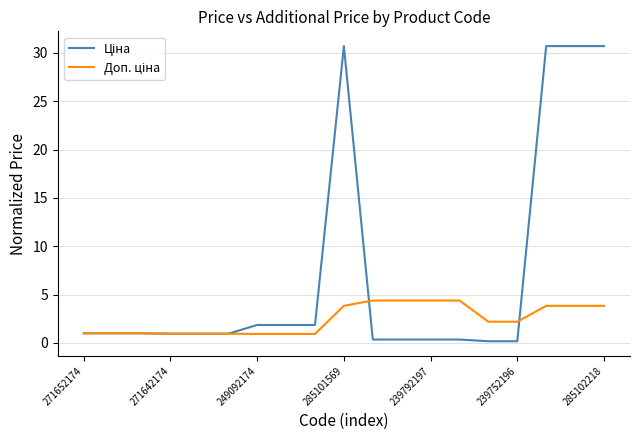

What is the greatest value displayed?

30.7